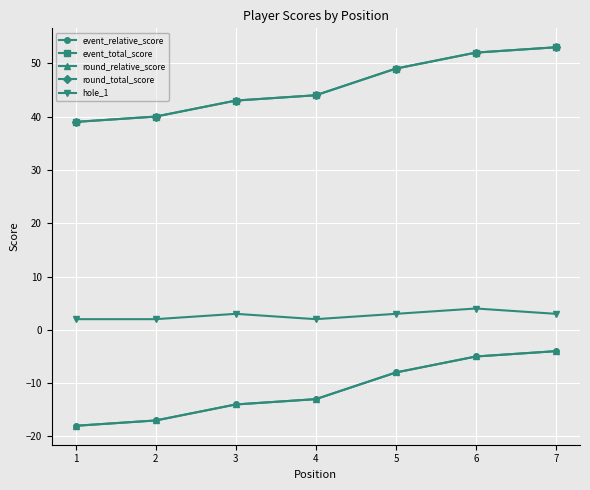

True or false: event_total_score has more than 2 points higher than both neighbors.

False